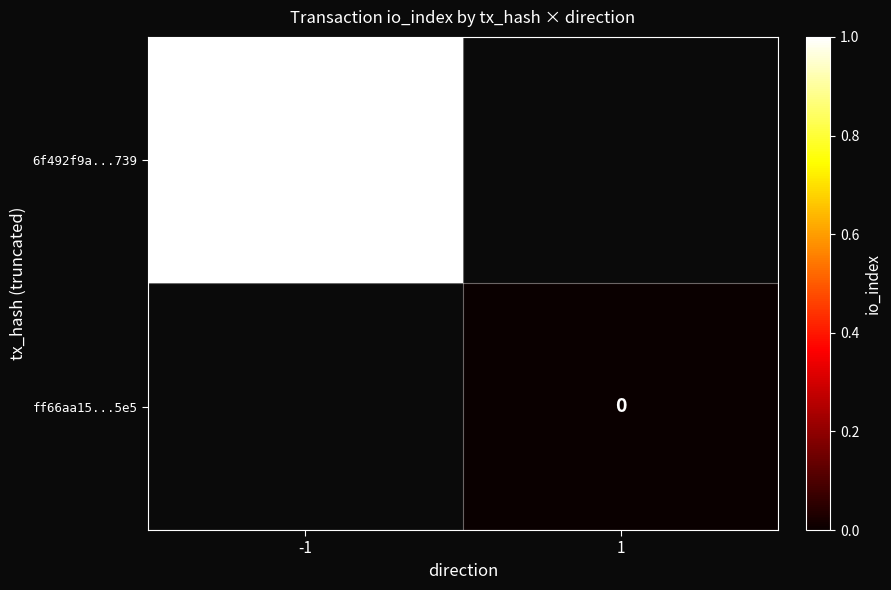

True or false: 6f492f9a...739 has a value of 2 at -1.

False